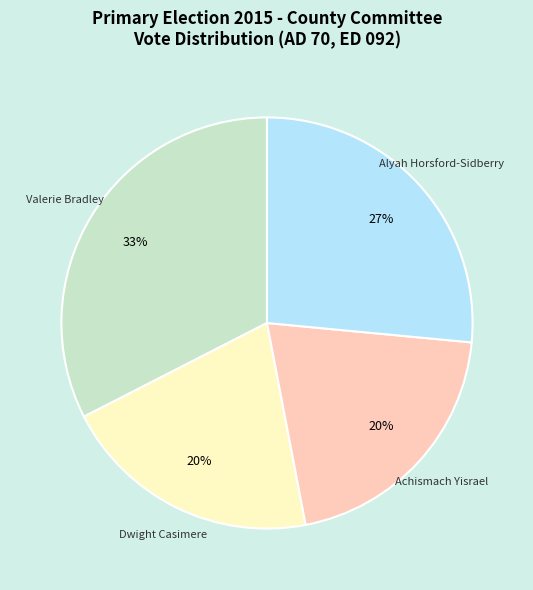

Do Dwight Casimere and Achismach Yisrael together represent more than half of the pie?

No